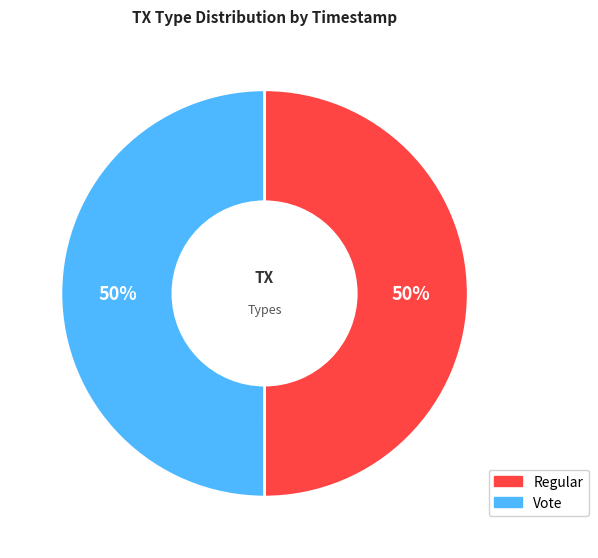

Is the sum of Regular and Vote greater than half?

Yes